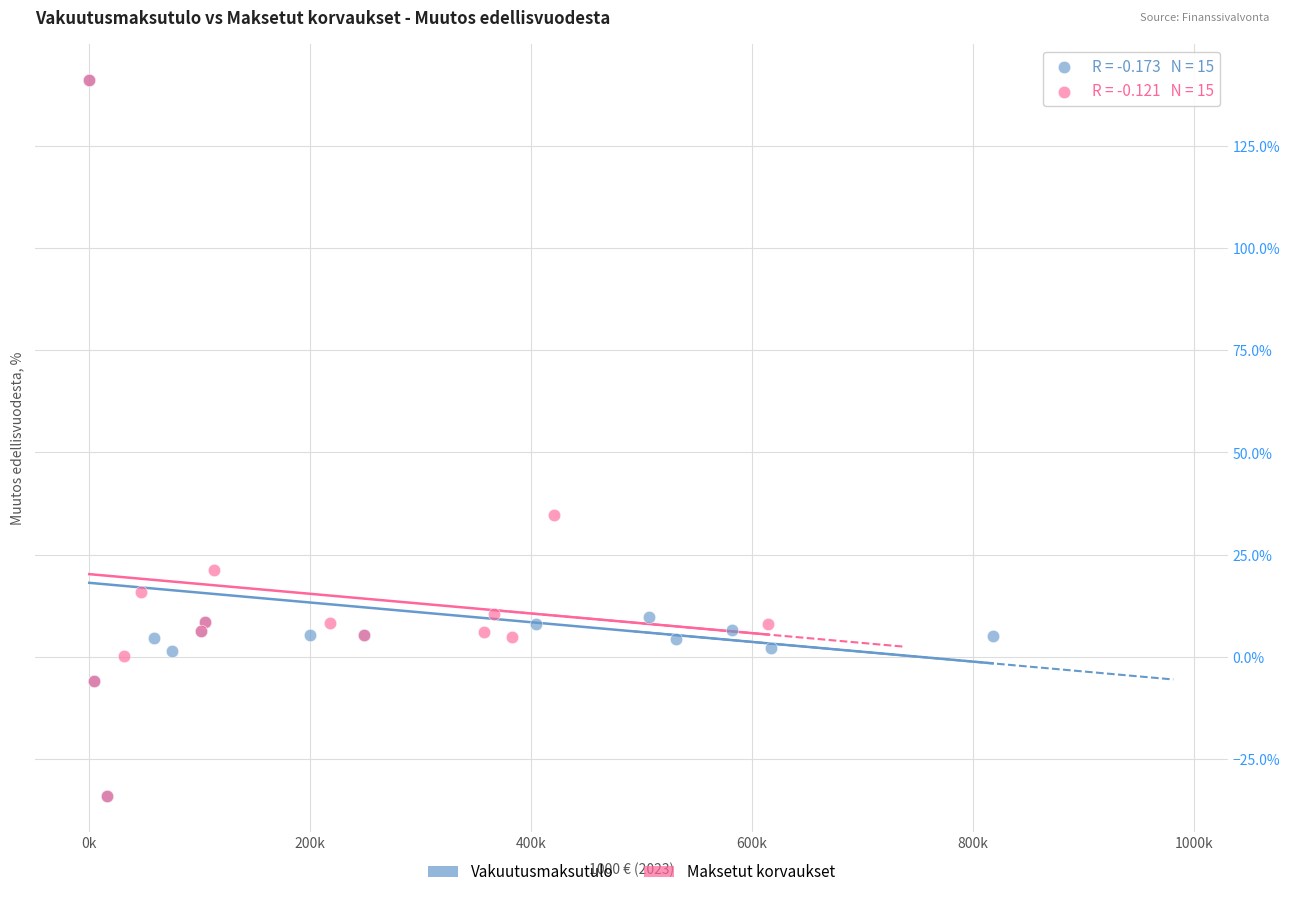

What are all the series names shown in the legend?

Vakuutusmaksutulo, Maksetut korvaukset